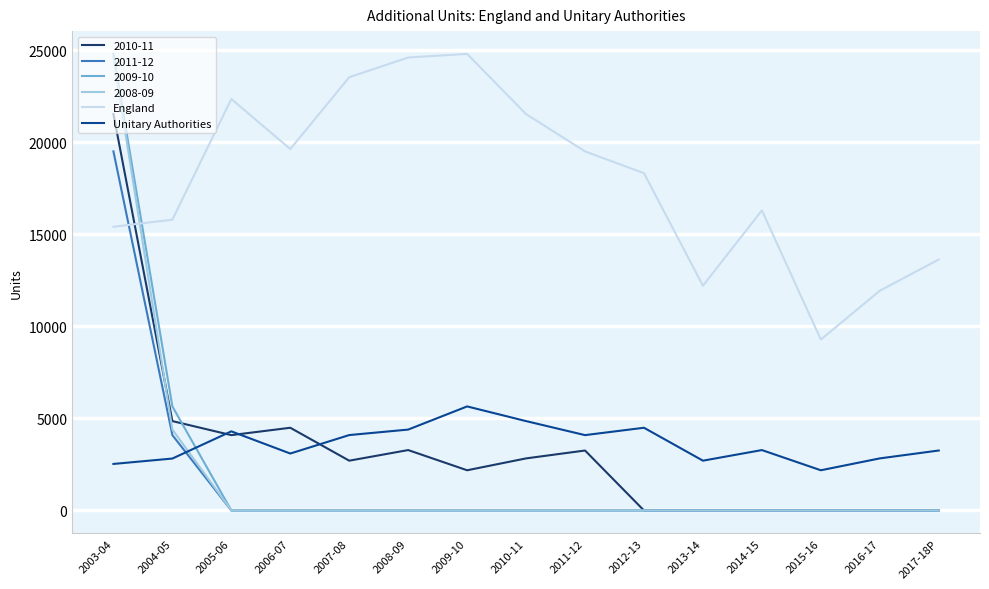

What is the spread (max minus min) of values at 2016-17?

11935.0